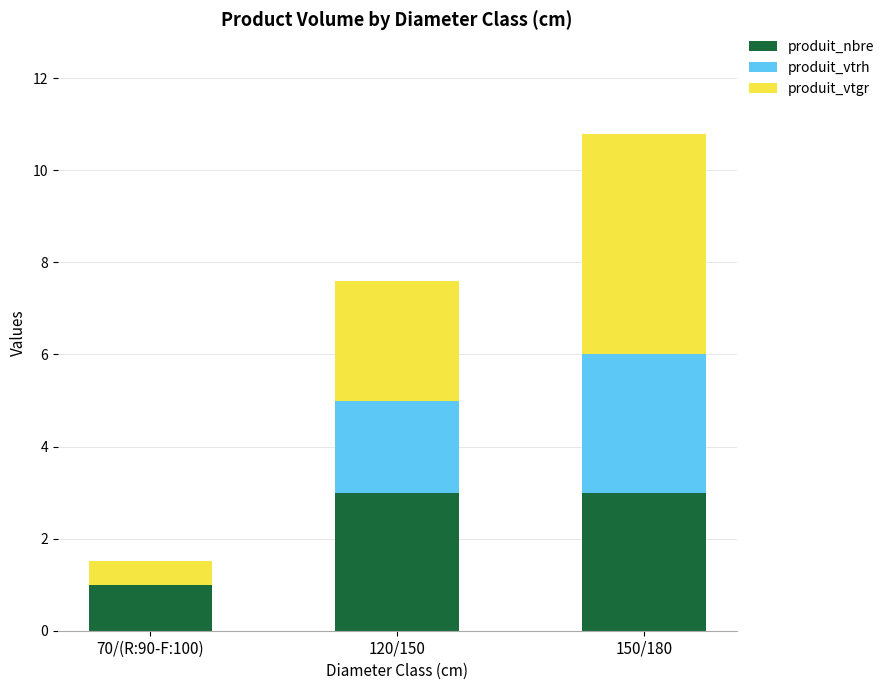

What is the sum of the produit_nbre values at 150/180 and 70/(R:90-F:100)?

4.0